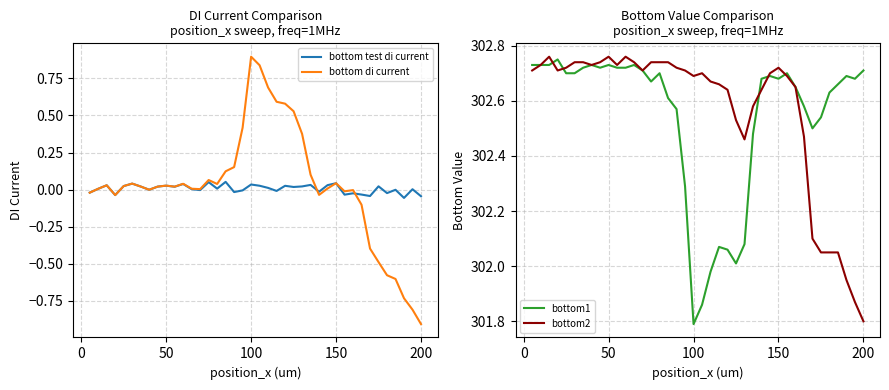

Is it true that bottom di current equals 0.9 at 100?

True